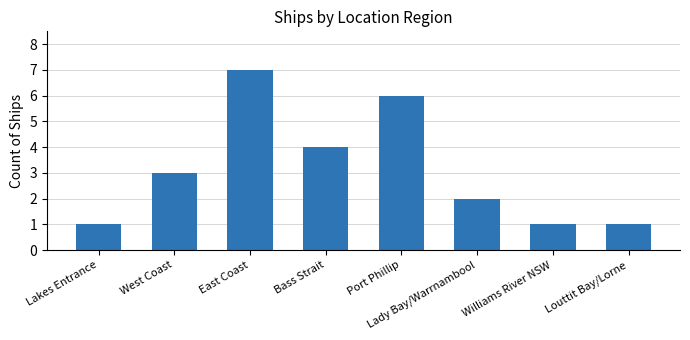

Between Williams River NSW and Port Phillip, which is larger?

Port Phillip